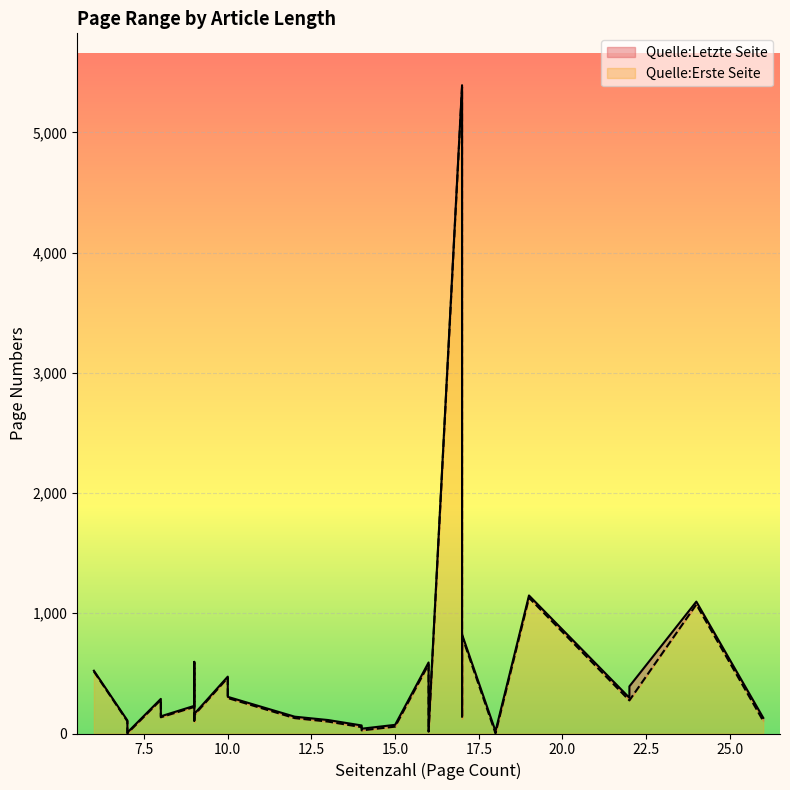

What is the highest value of the Quelle:Erste Seite series?

5375